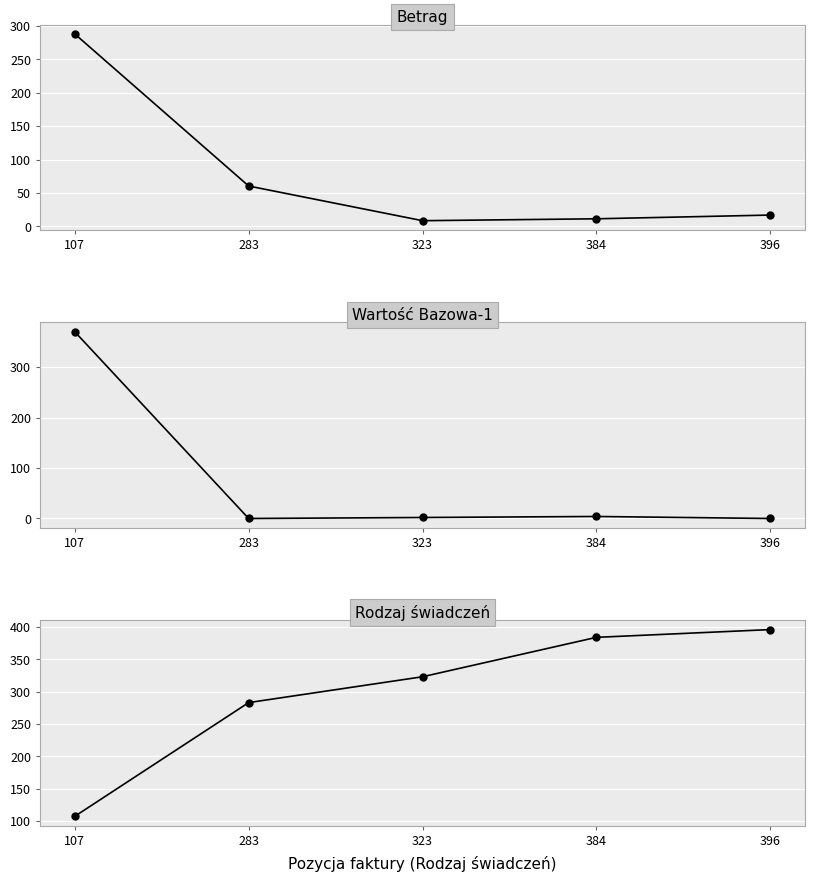

Reading right to left, extract all data points from this chart.

Betrag: 17.0	11.4	8.6	60.4	287.7
Wartość Bazowa-1: 0.0	4.0	2.0	0.0	370.0
Rodzaj świadczeń: 396.0	384.0	323.0	283.0	107.0